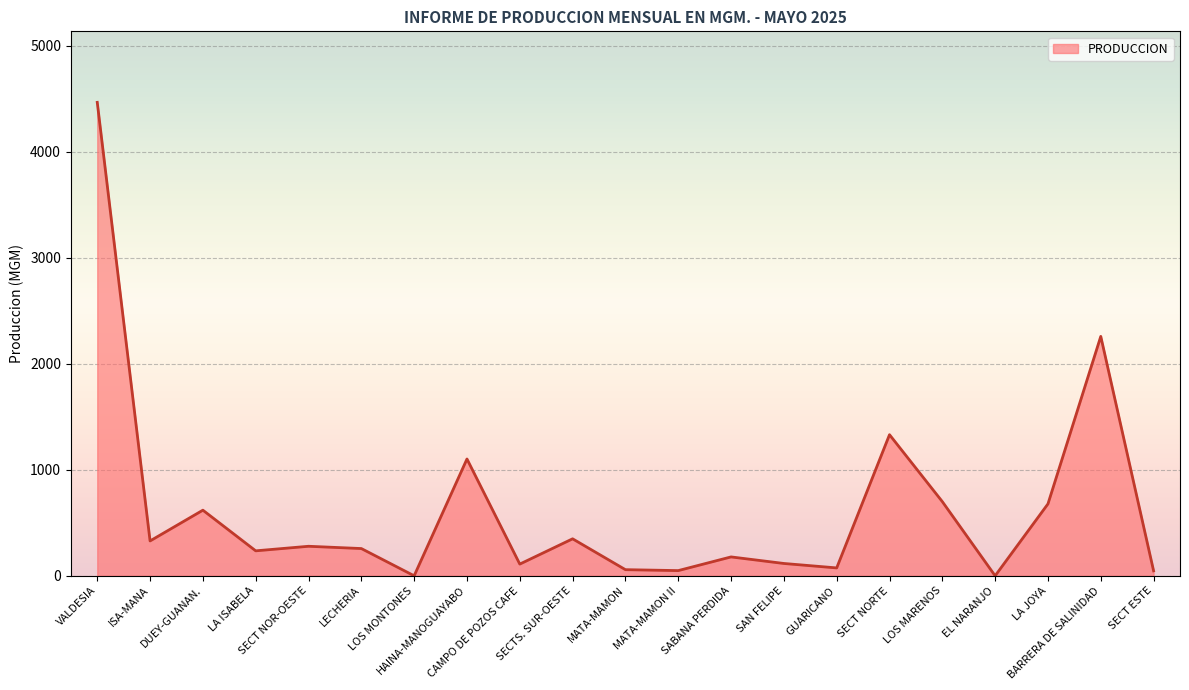

What is the greatest value displayed?

4467.8